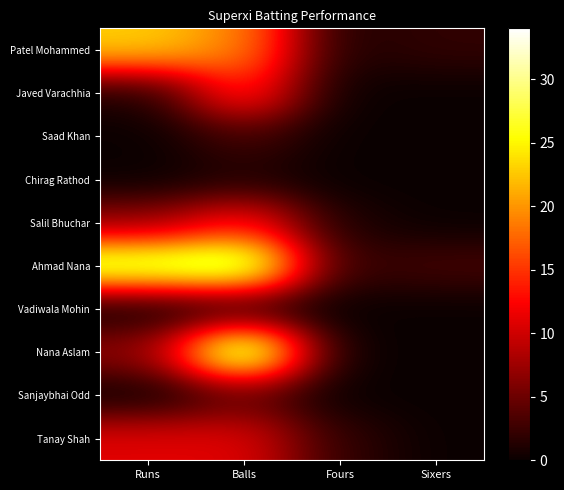

What is the difference between the highest and lowest values at Sixers?

3